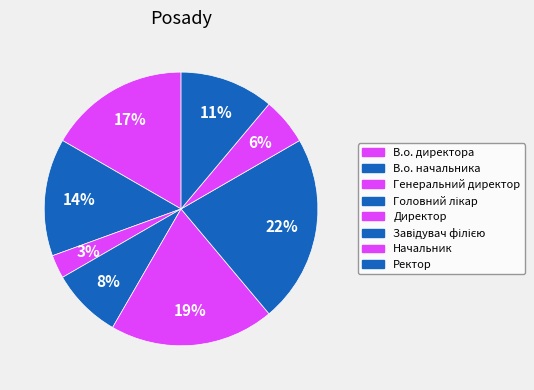

How many slices are in this pie chart?

8